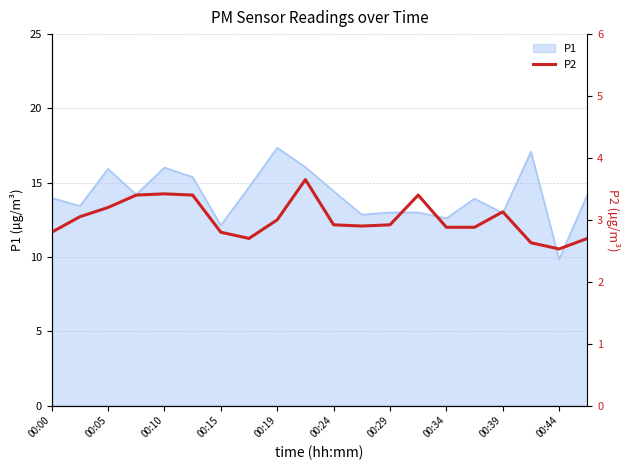

At which label does P1 reach its minimum?

00:44